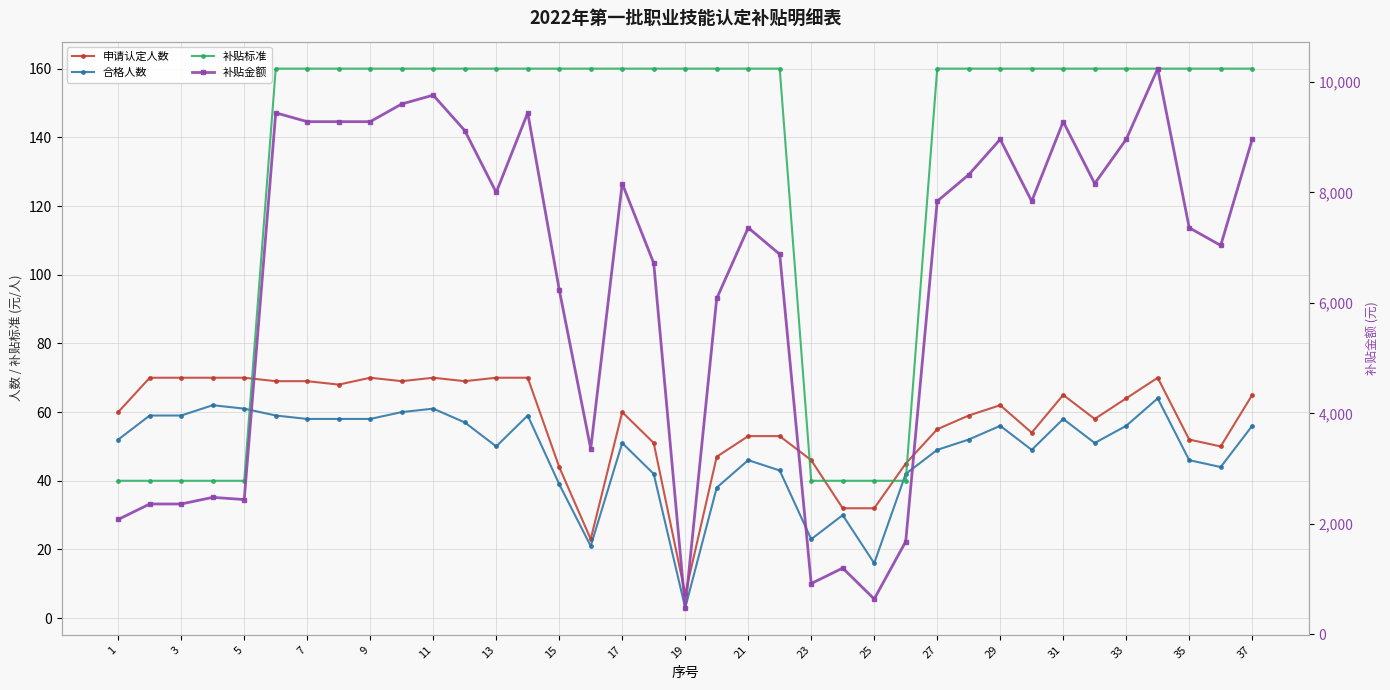

What is the average value of the 补贴标准 series?

131